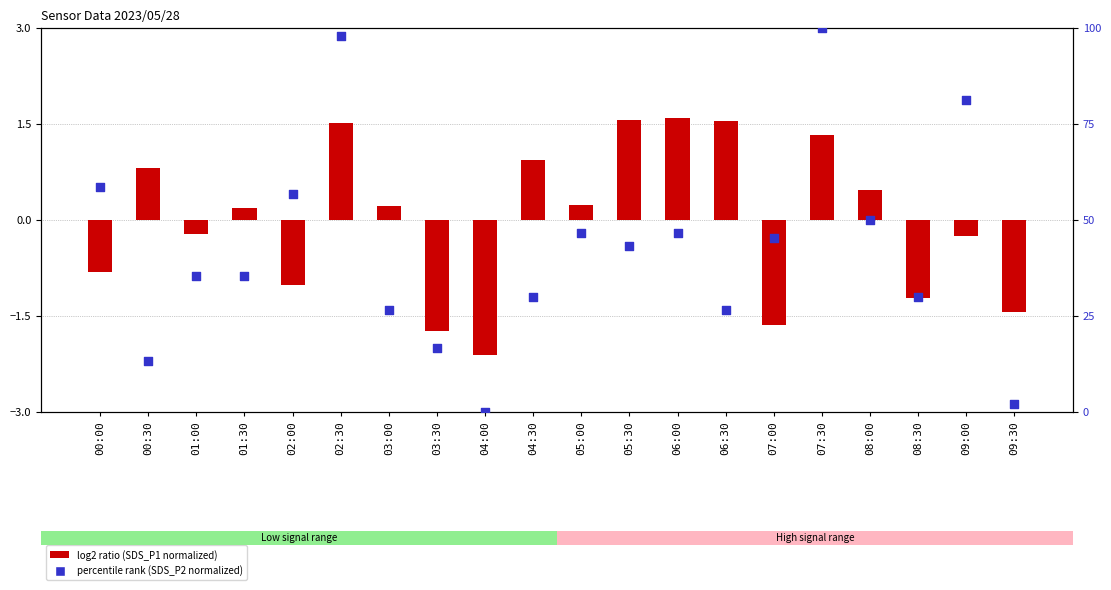

Is the value of percentile rank within the sample at 06:00 greater than the value of log2 ratio at 05:00?

Yes